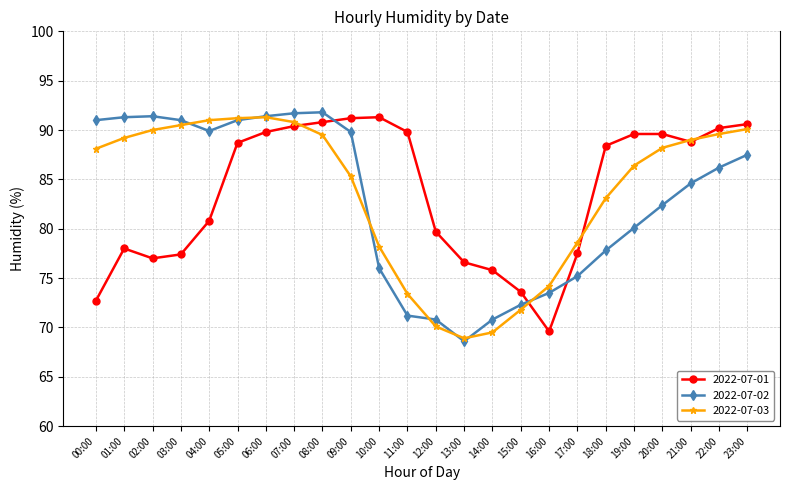

What is the greatest value displayed?

91.8